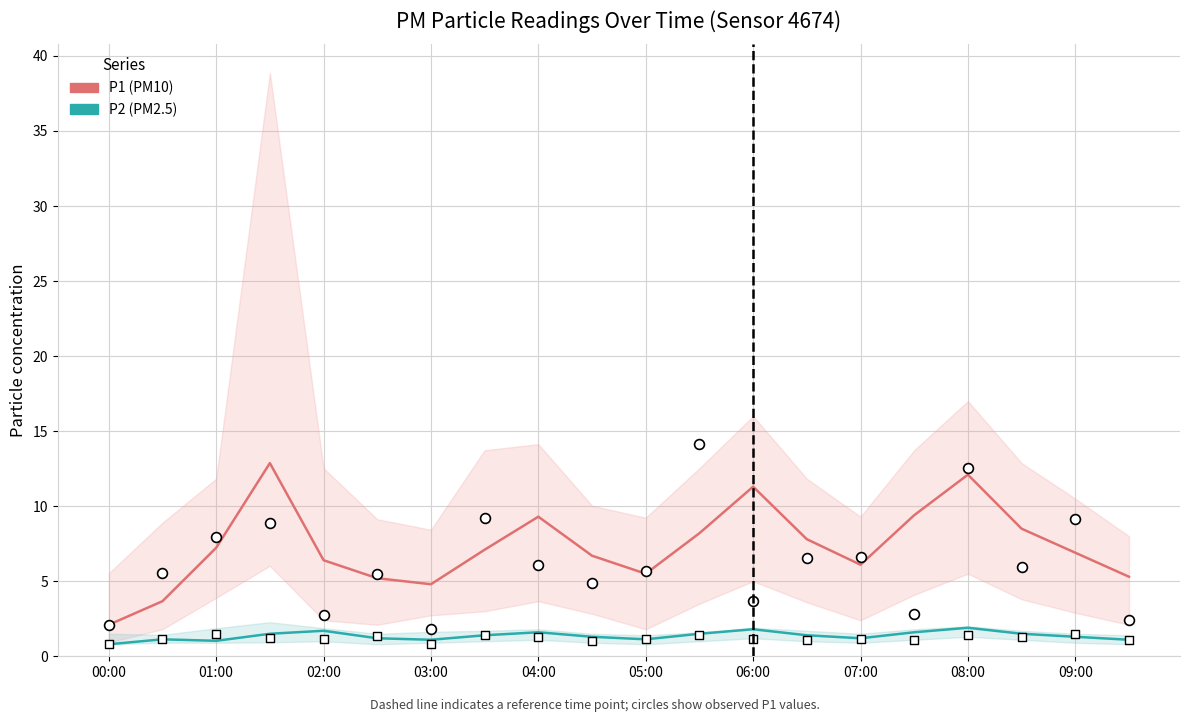

Is the value of P2 (PM2.5) at 09:00 greater than the value of P1 (PM10) at 12?

No